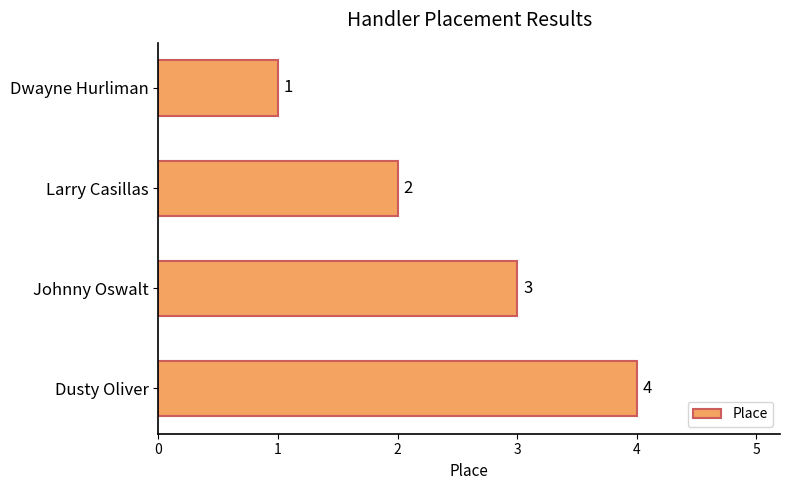

Rank the categories by value from highest to lowest.

Dusty Oliver, Johnny Oswalt, Larry Casillas, Dwayne Hurliman